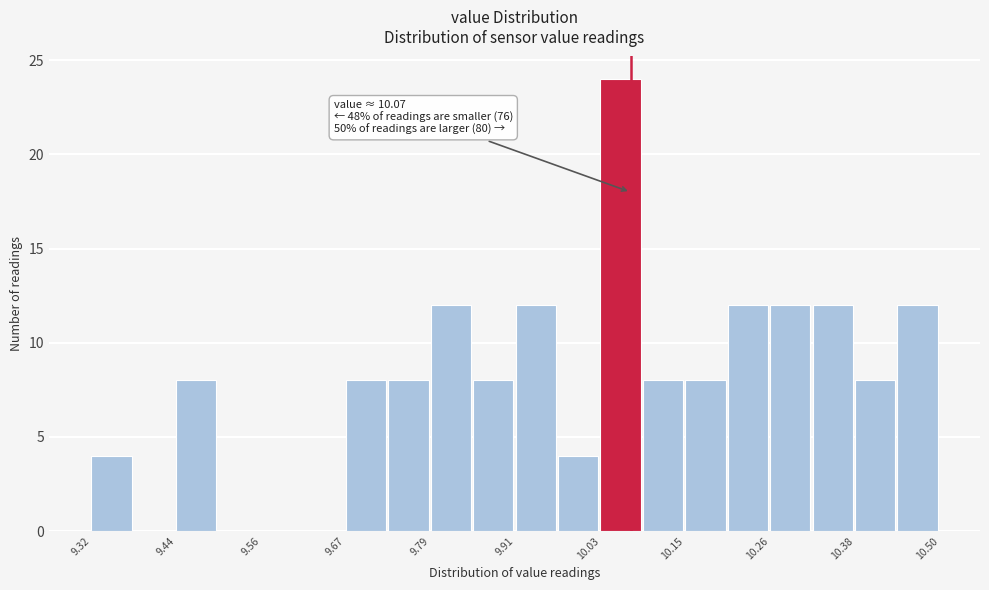

Around what value on the x-axis is the tallest bar? Give the approximate position of its centre, as read against the axis.

10.06